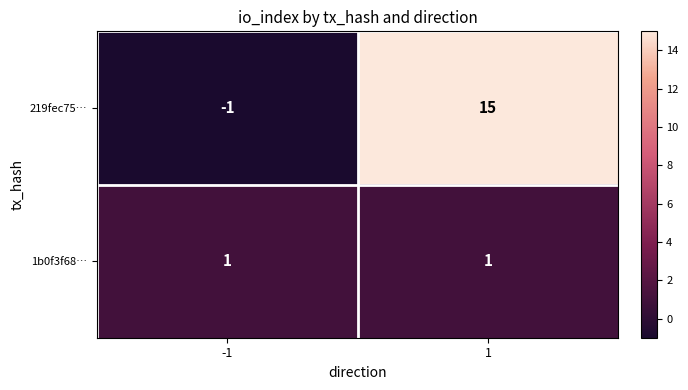

List the series in order of their peak value, lowest first.

1b0f3f68…, 219fec75…